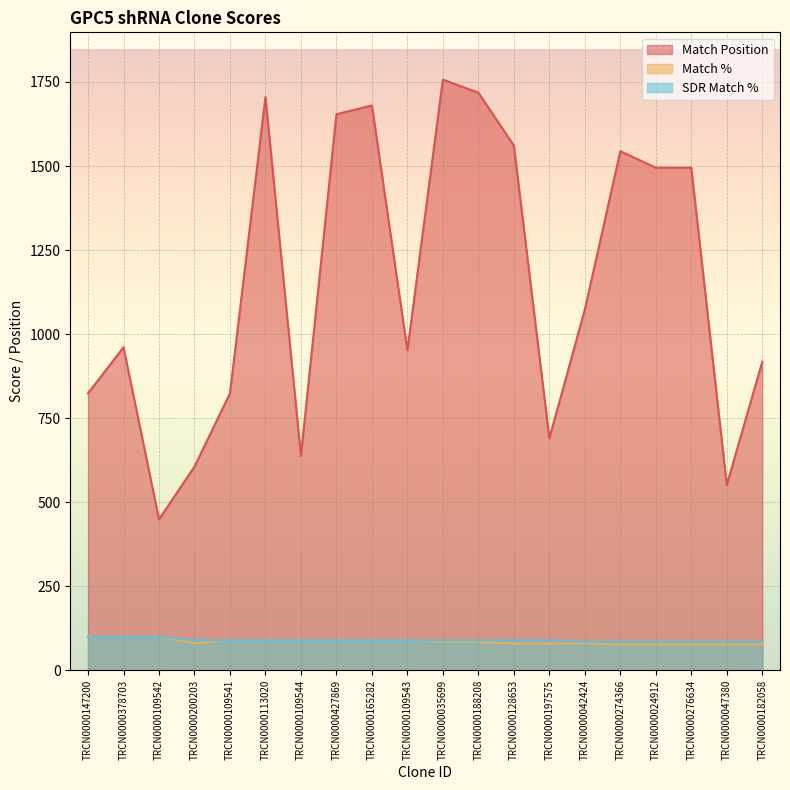

True or false: Match % has a value of 130 at TRCN0000024912.

False